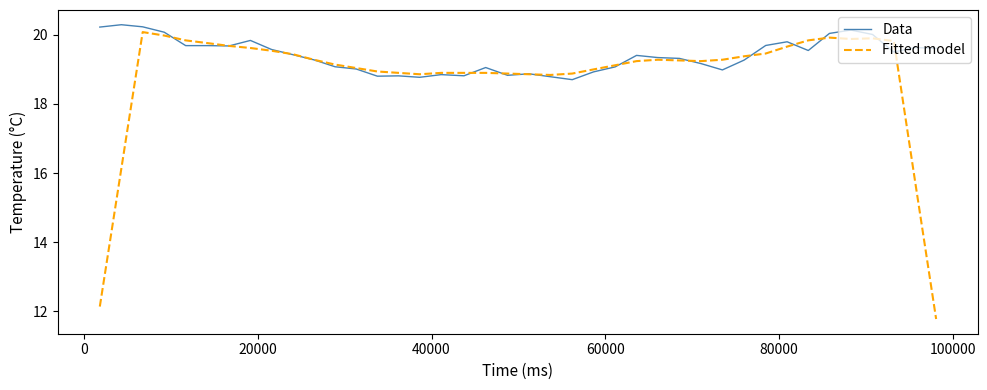

Which series has the largest total across all categories?

Data